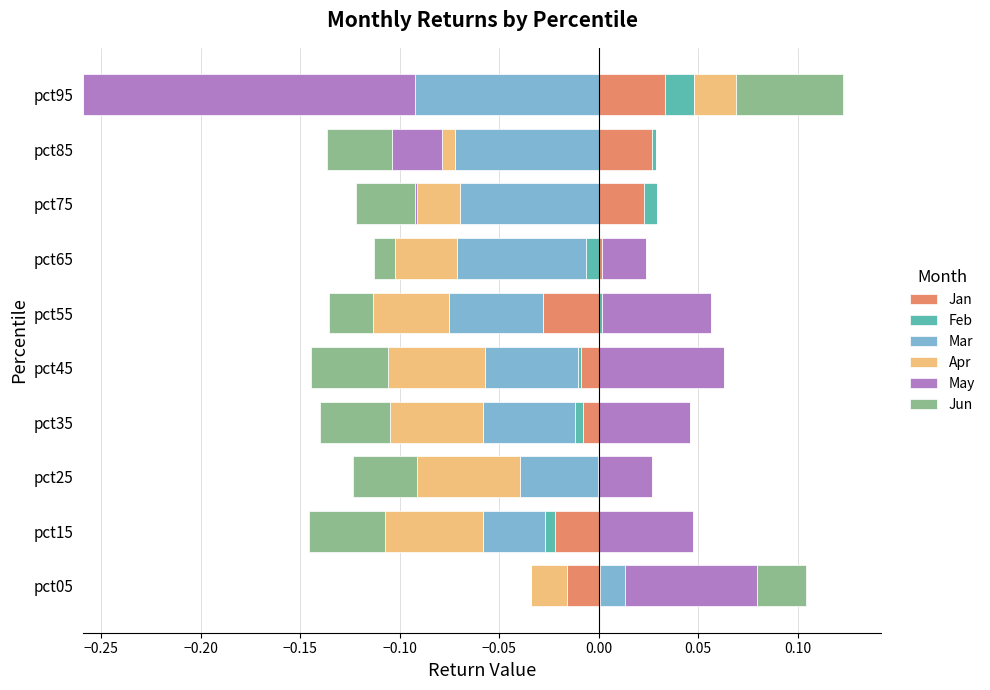

Is it true that May equals 0.0 at pct65?

False